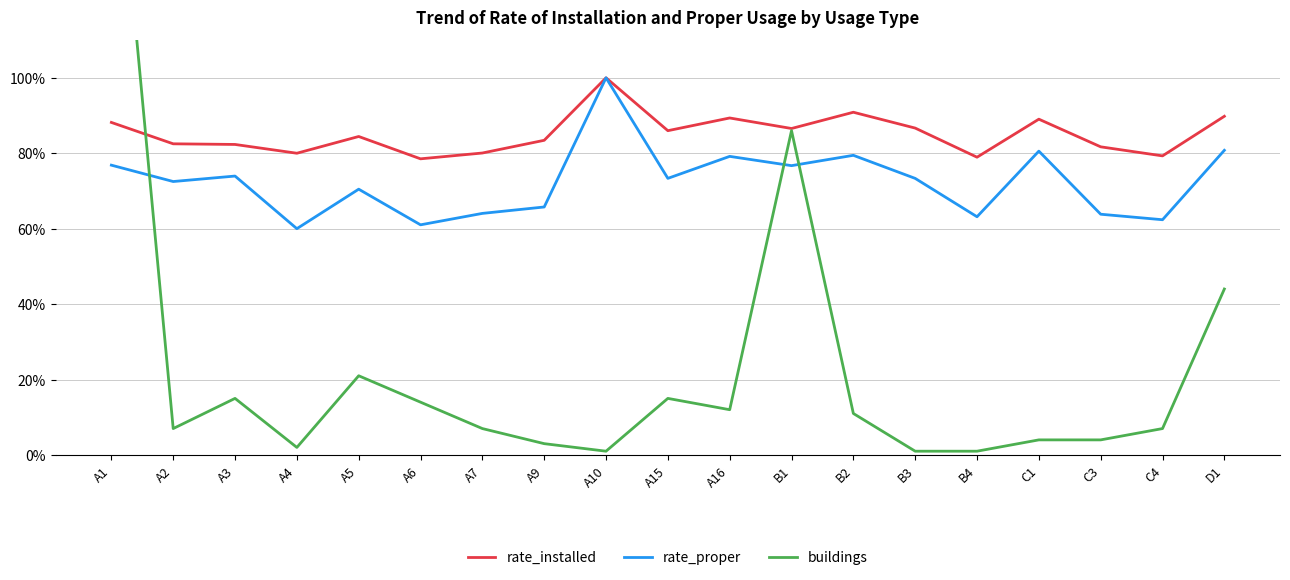

How many values in the rate_installed series are below 84?

9